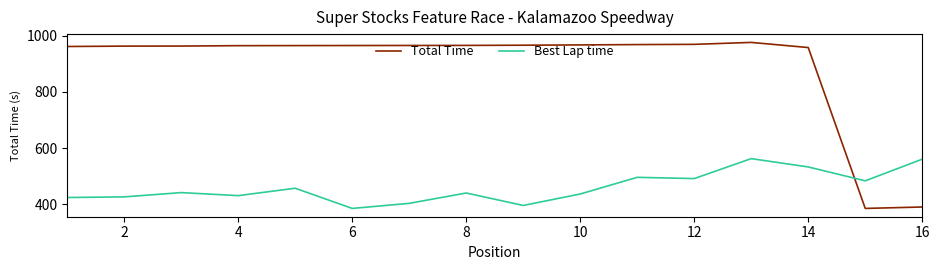

List the series in order of their peak value, highest first.

Total Time, Best Lap time